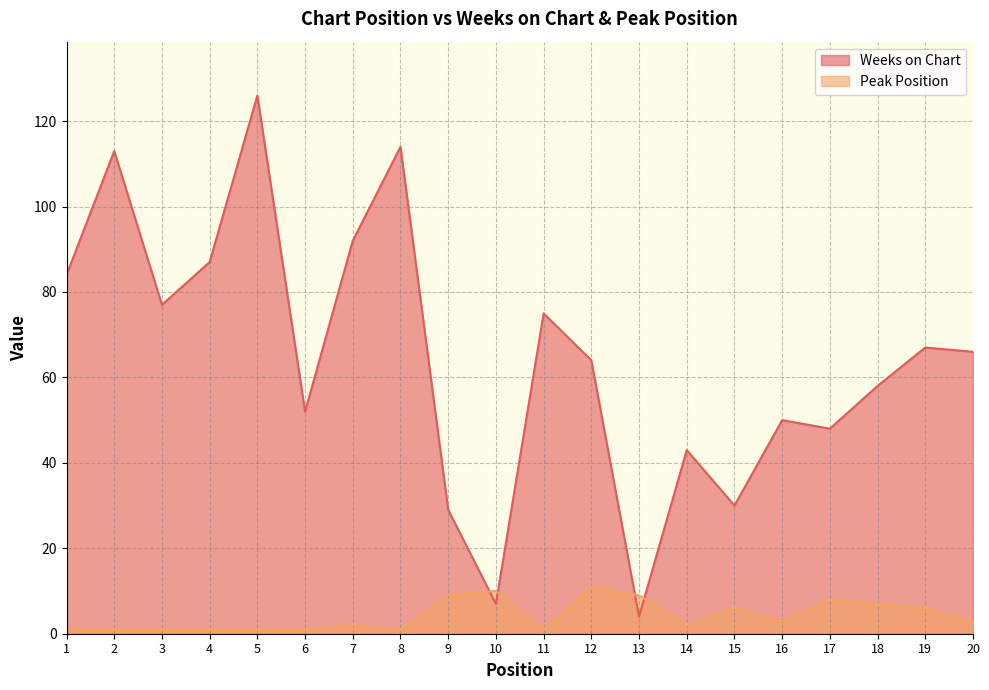

At which category does Peak Position reach its first local valley?

8